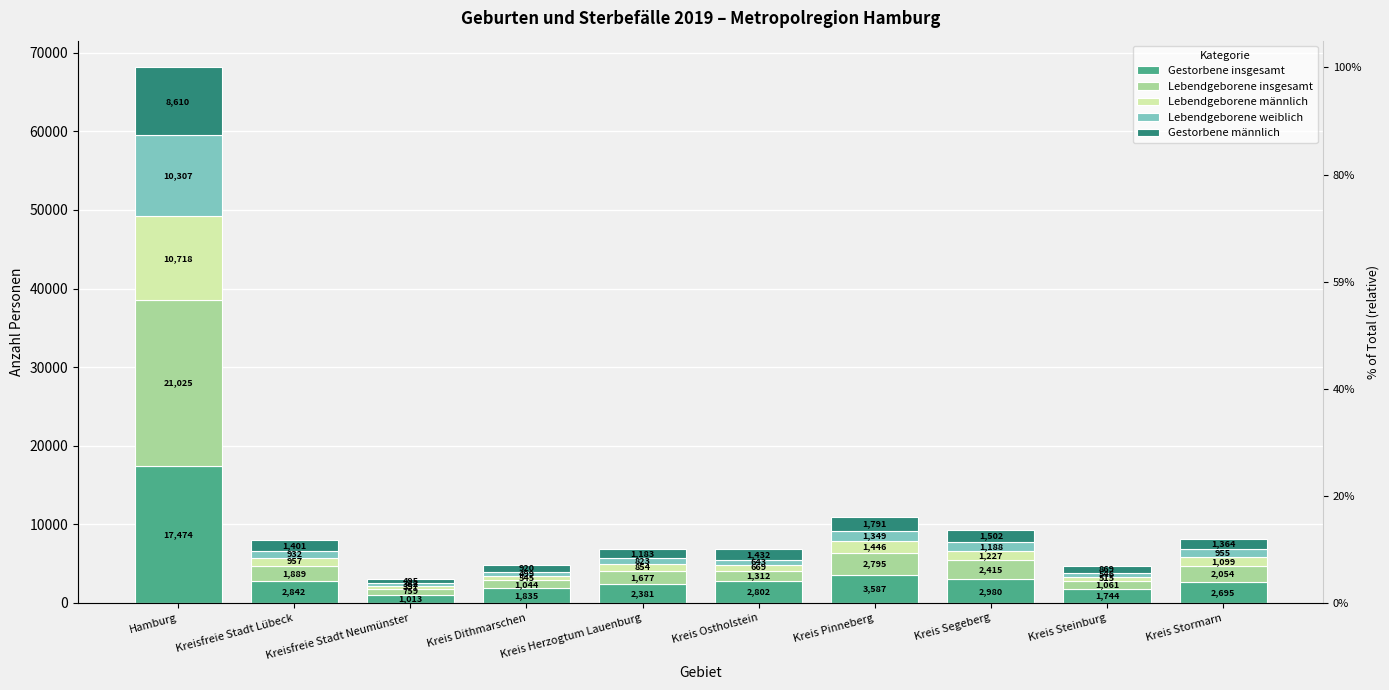

The value of Gestorbene insgesamt at Kreis Herzogtum Lauenburg is 578. True or false?

False